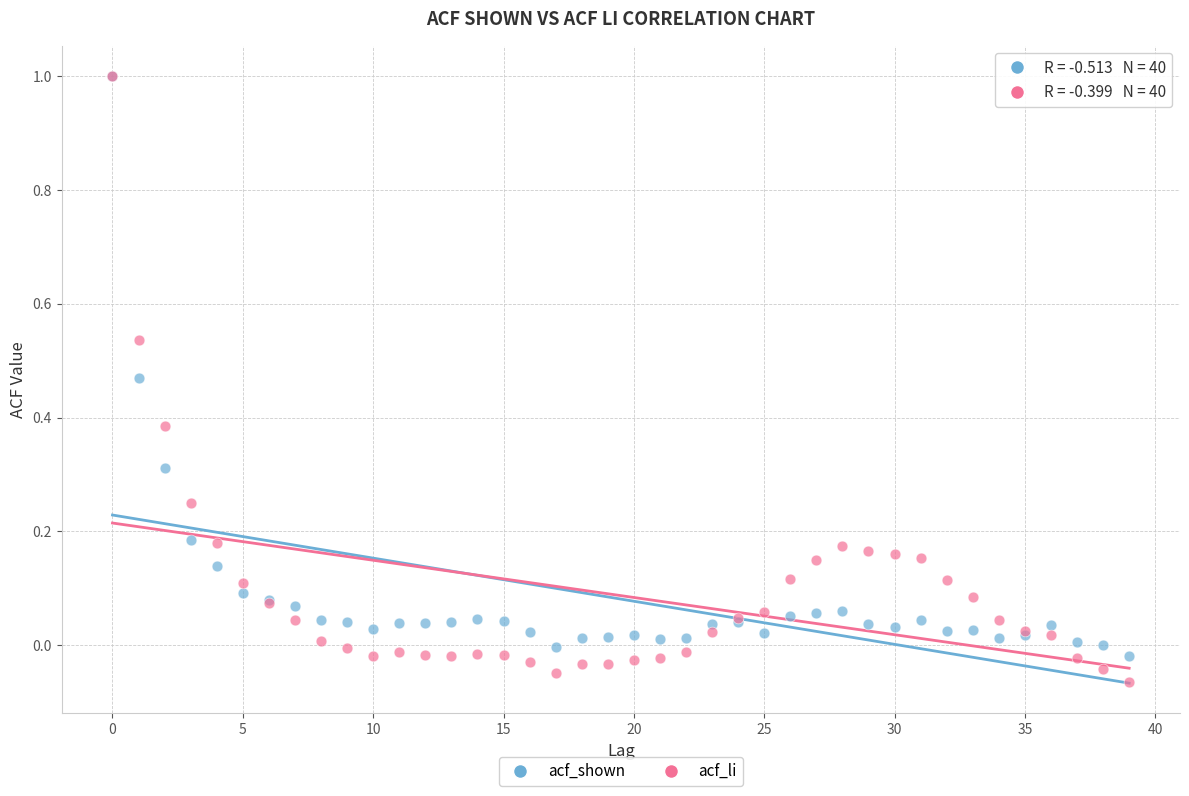

What are all the series names shown in the legend?

acf_shown, acf_li